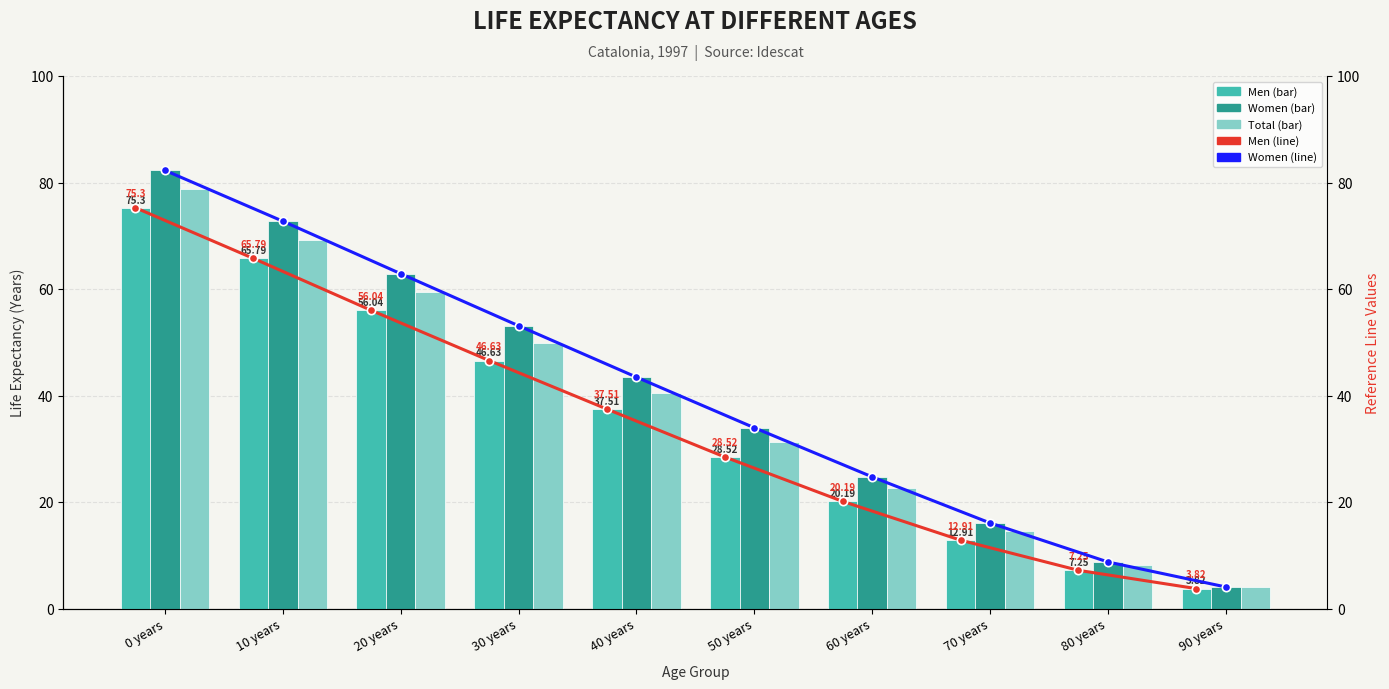

Is it true that Women (line) equals 8.8 at 80 years?

True